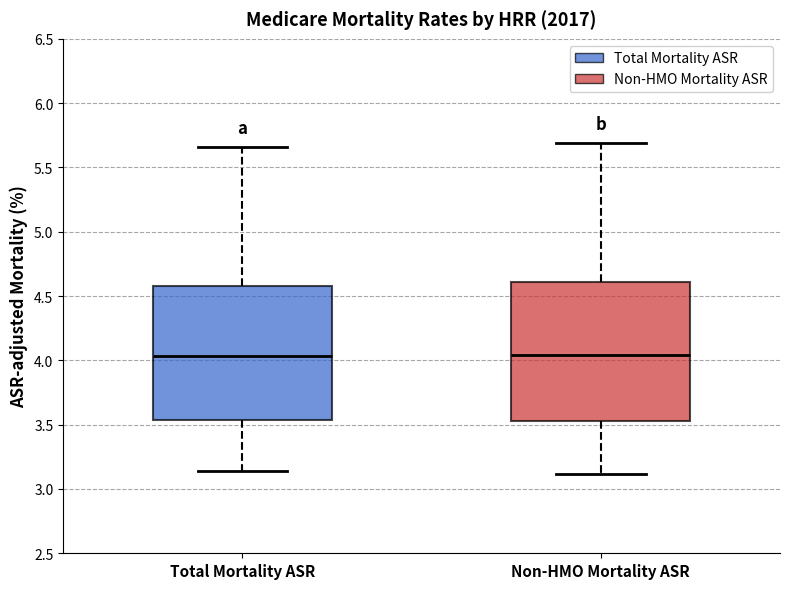

Reading left to right, transcribe this box plot: for each box, give where its median line is, the range the box spans, and where its two whiskers end, as read against the y-axis. The values are not printed on the chart, so give them approximately, as read against the axis.

Total Mortality ASR: median 4.05, box 3.55 to 4.60, whiskers 3.15 to 5.65
Non-HMO Mortality ASR: median 4.05, box 3.55 to 4.60, whiskers 3.10 to 5.70